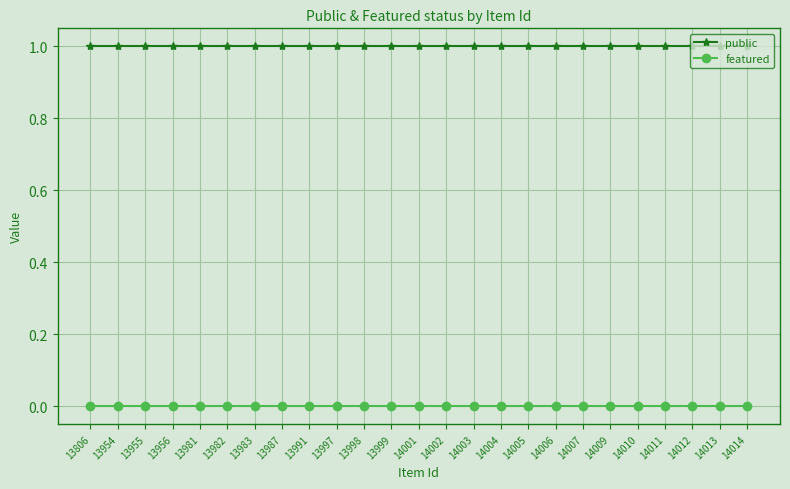

True or false: featured and public intersect in this chart.

False